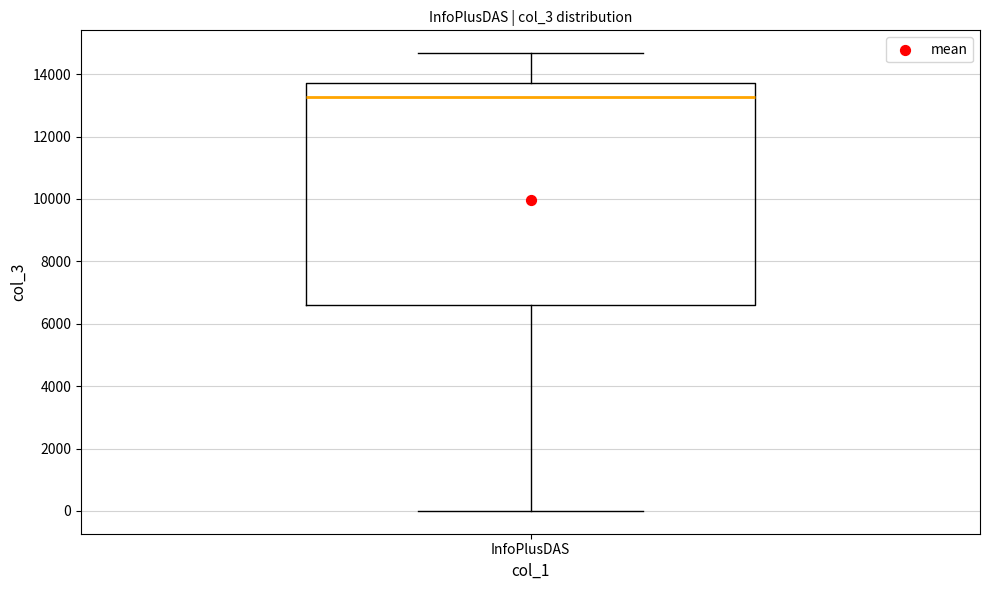

Transcribe this box plot: give where the median line is, the range the box spans, and where the two whiskers end, as read against the y-axis. The values are not printed on the chart, so give them approximately, as read against the axis.

median 13200, box 6600 to 13800, whiskers 0 to 14600